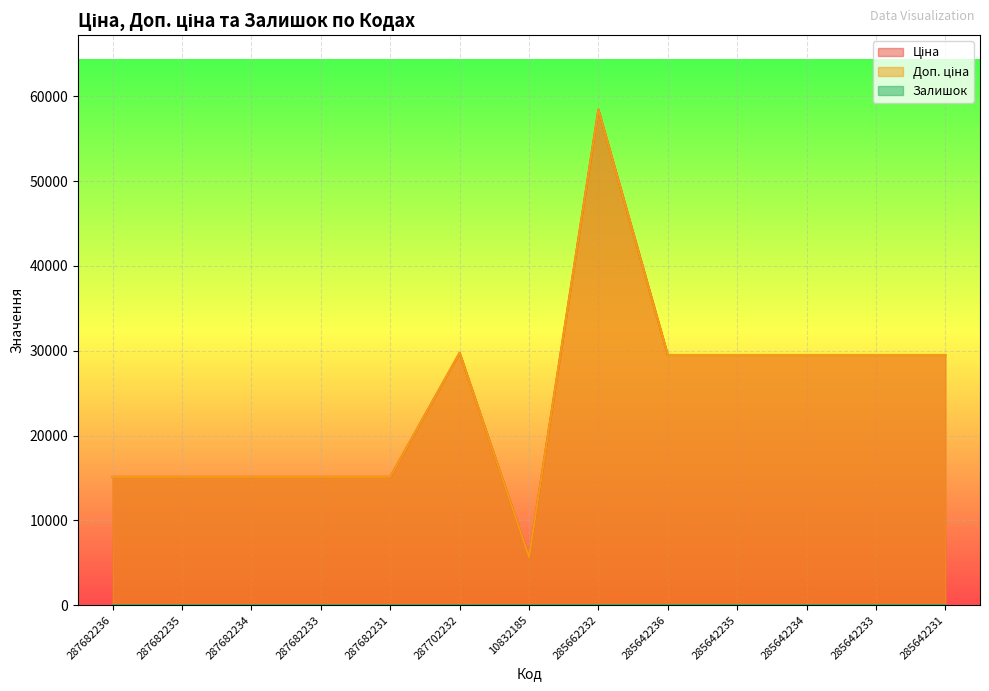

What position from the left is 287682236?

1